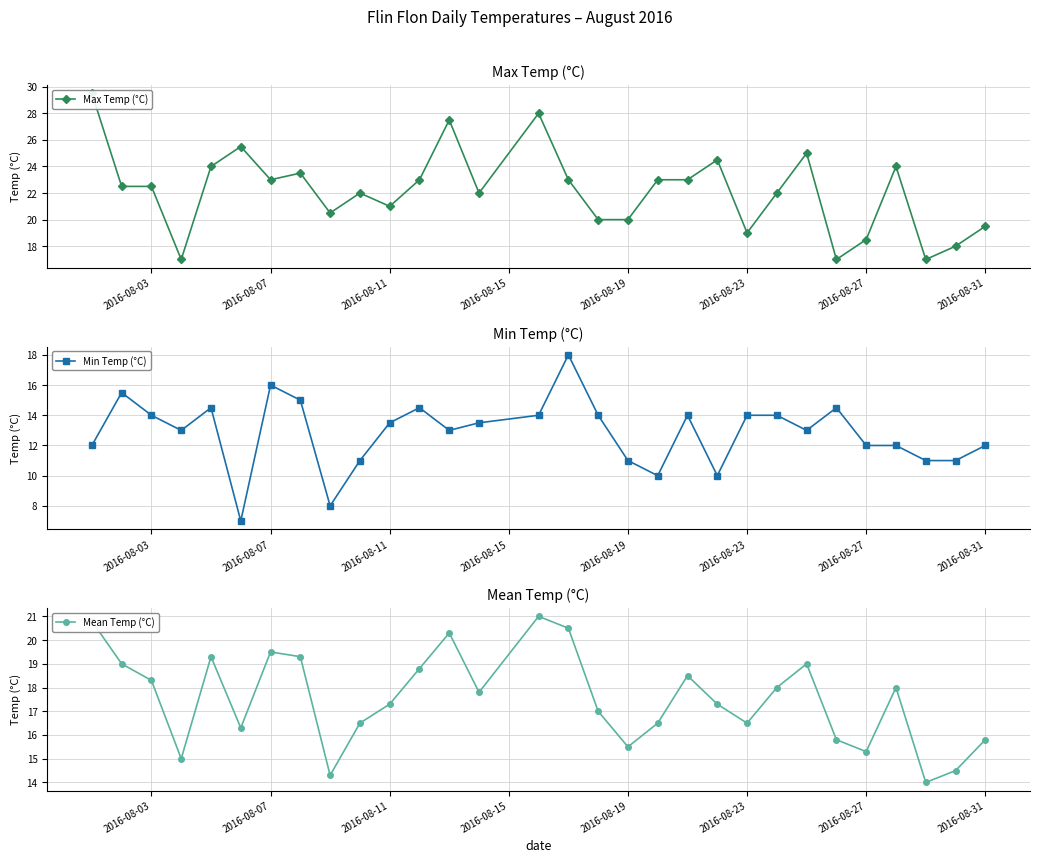

True or false: Min Temp (°C) has a value of 3.2 at 2016-08-19.

False